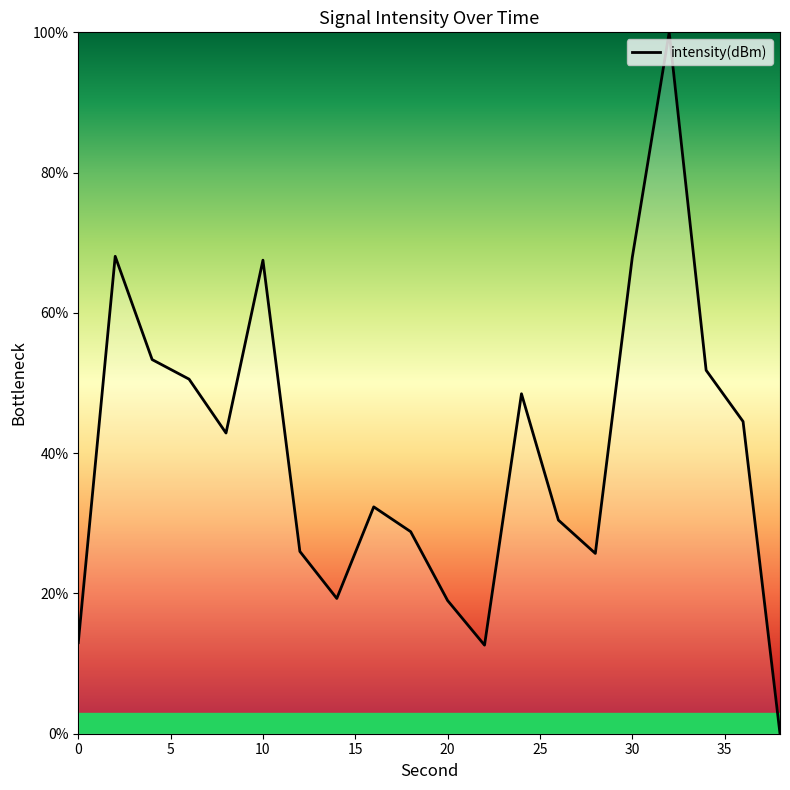

What is the maximum value shown in the chart?

100.0